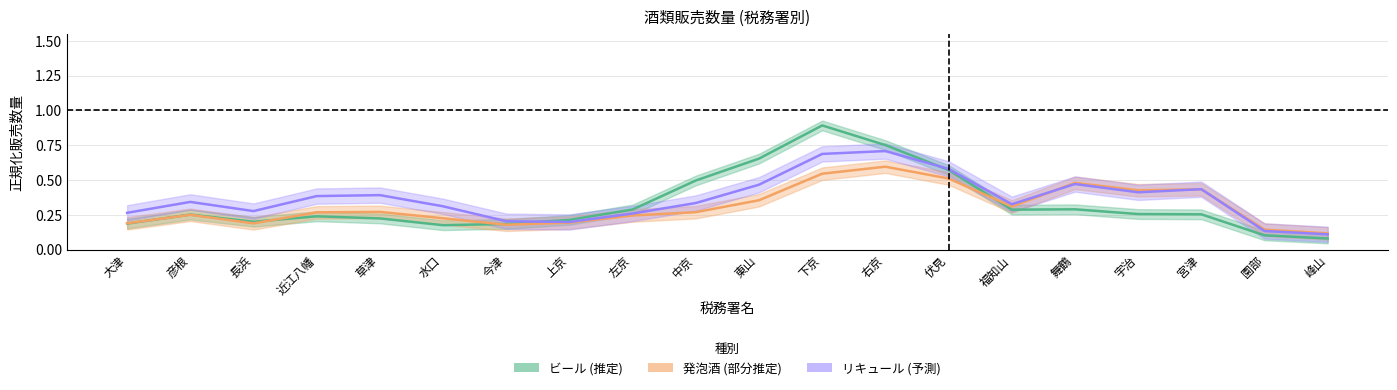

How many categories are shown in the chart?

20